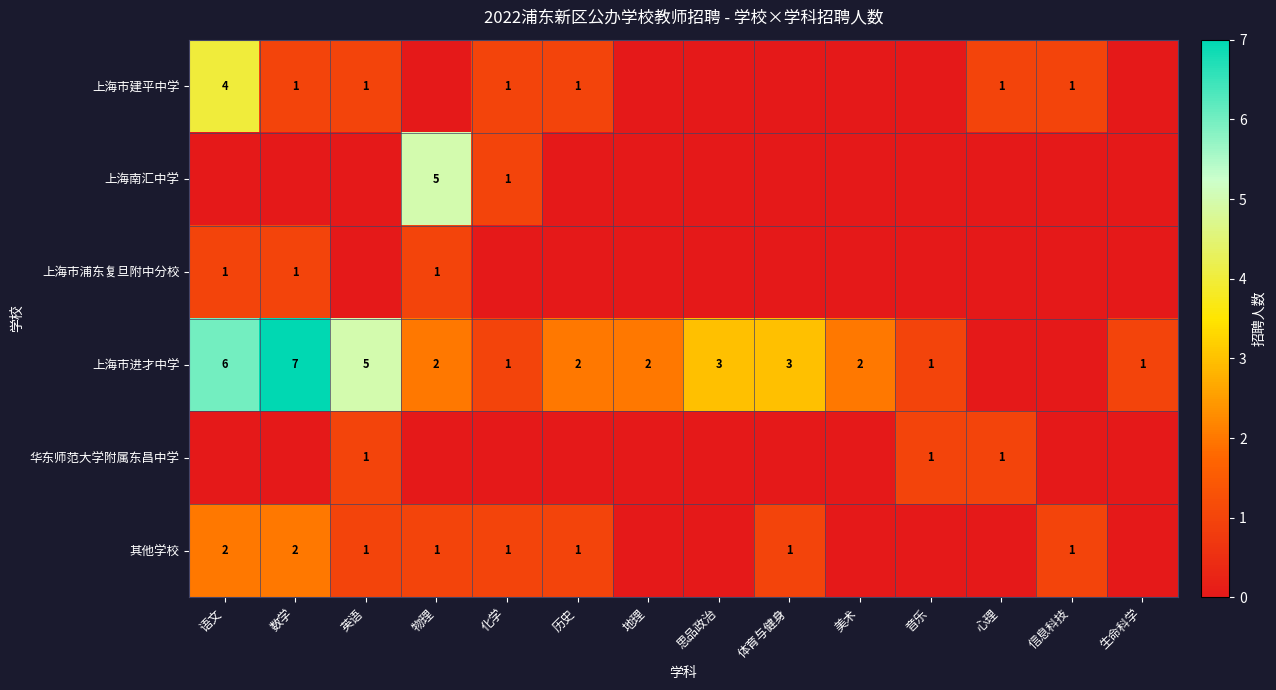

Is the value of 其他学校 at 信息科技 greater than the value of 上海市建平中学 at 语文?

No